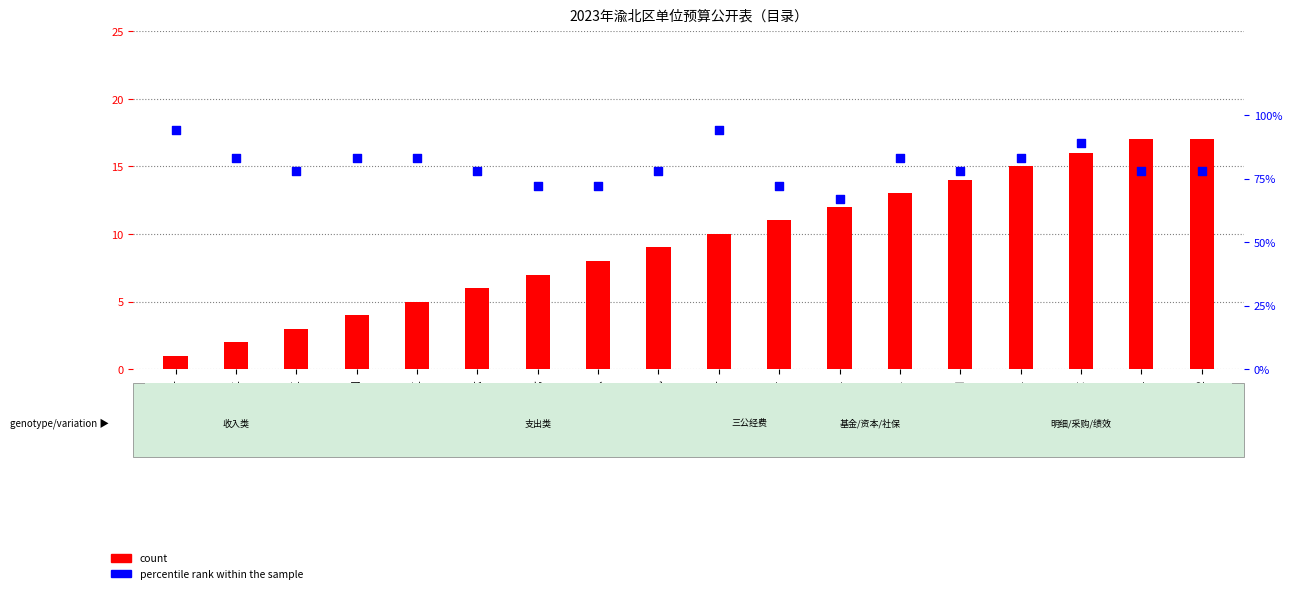

What are all the series names shown in the legend?

count, percentile rank within the sample